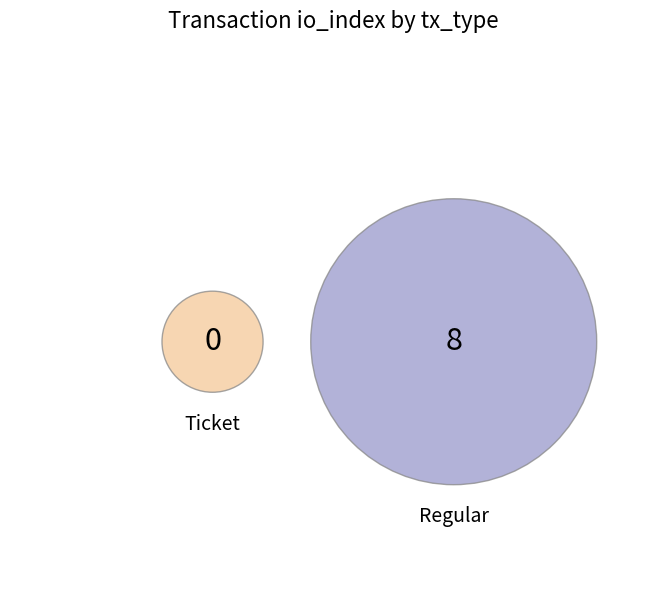

To the nearest percent, what is the difference between the Regular and Ticket slice percentages?

100%